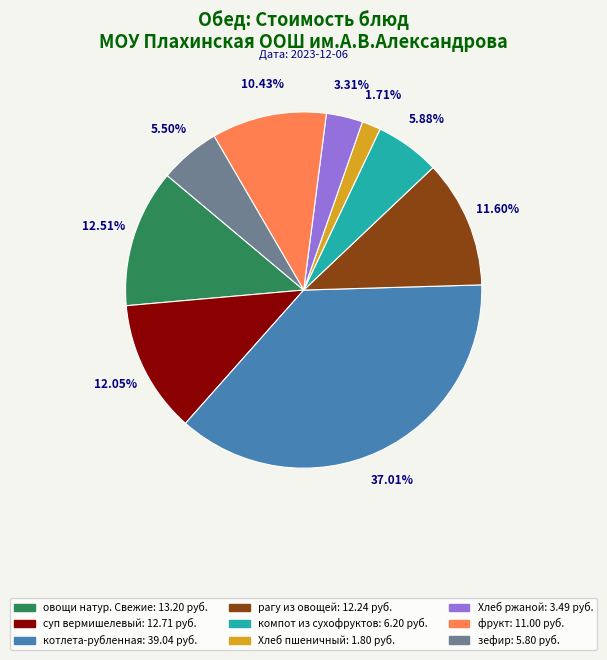

To the nearest percent, what is the average slice percentage?

11%